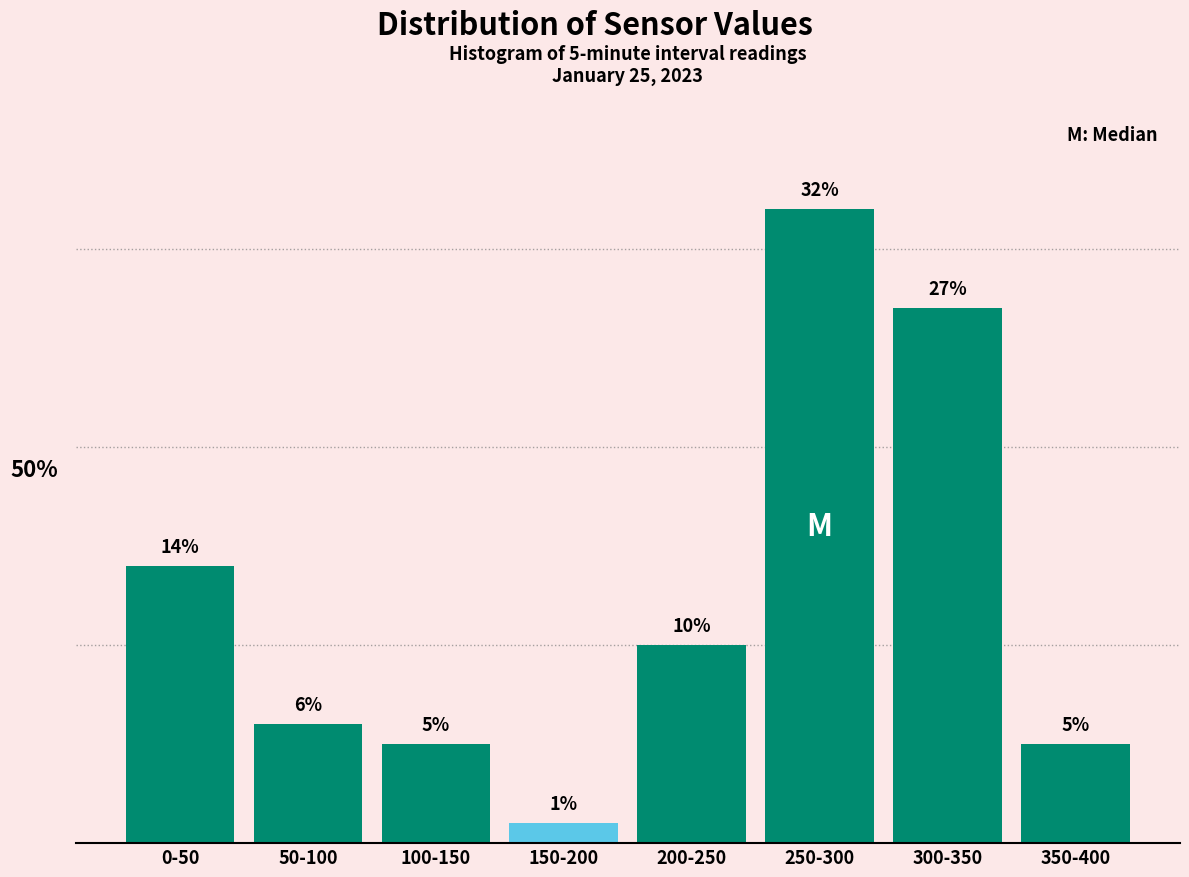

What is the label of the 8th bar from the left?

350-400